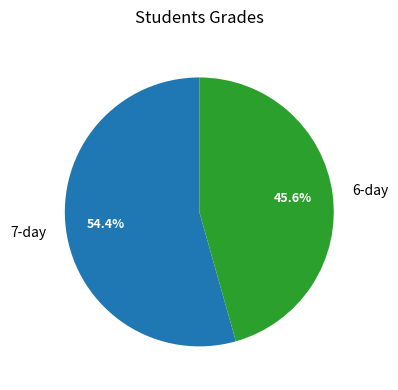

Count the number of slices in the pie.

2